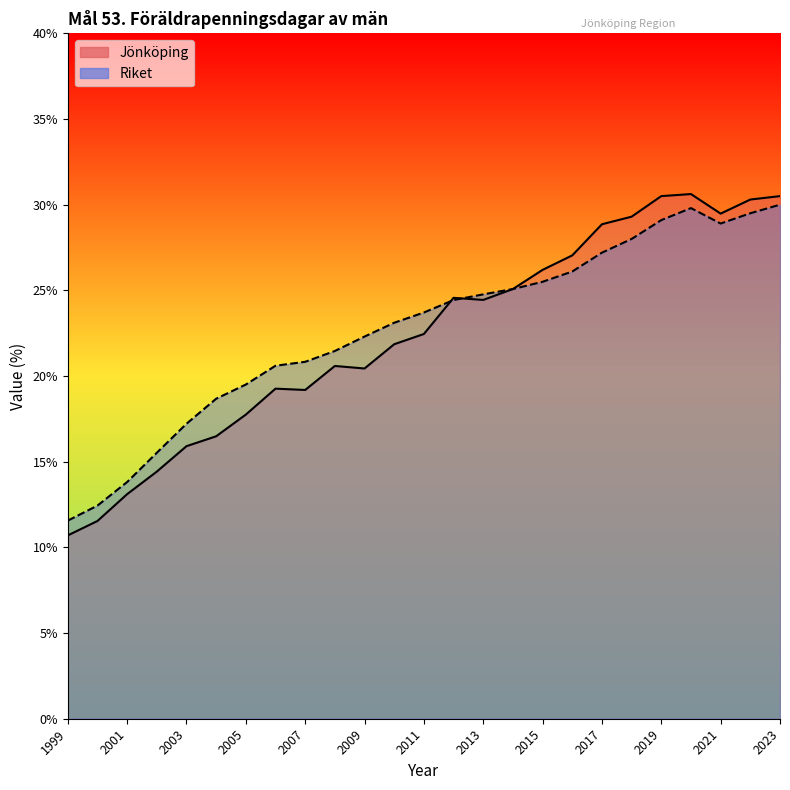

Read the Riket value at 2021.

28.9